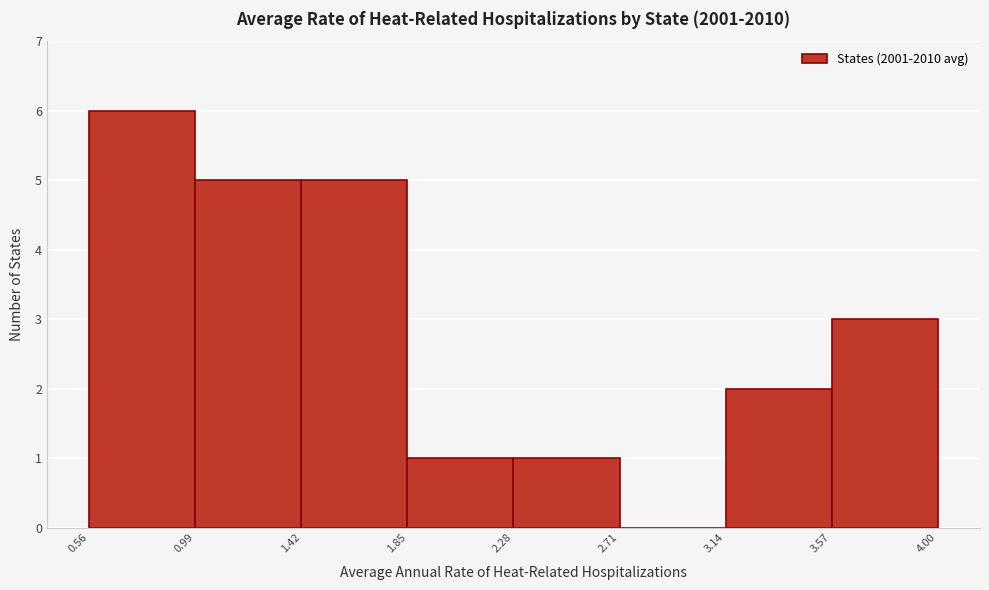

How tall is the bar that spans 3.57 to 4.00 on the x-axis? The values are not printed on the chart, so give them approximately, as read against the axis.

3